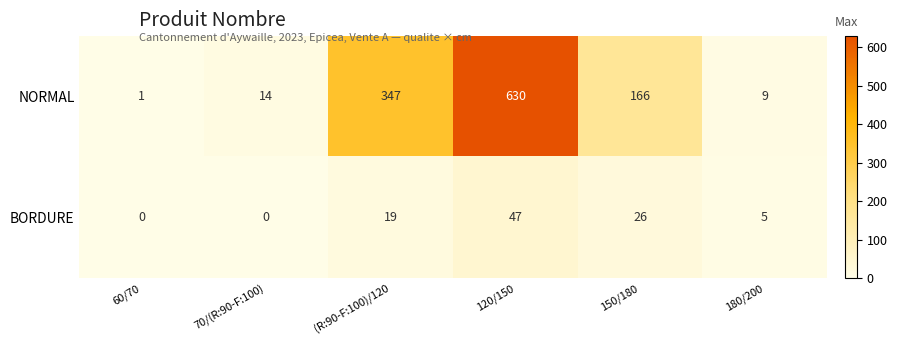

What is the average value of the BORDURE series?

16